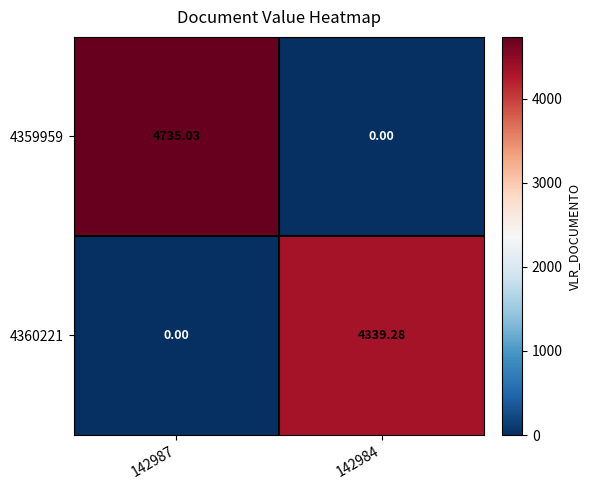

Reading left to right, transcribe all the data shown in this chart.

4359959: 142987=4735.0	142984=0.0
4360221: 142987=0.0	142984=4339.3